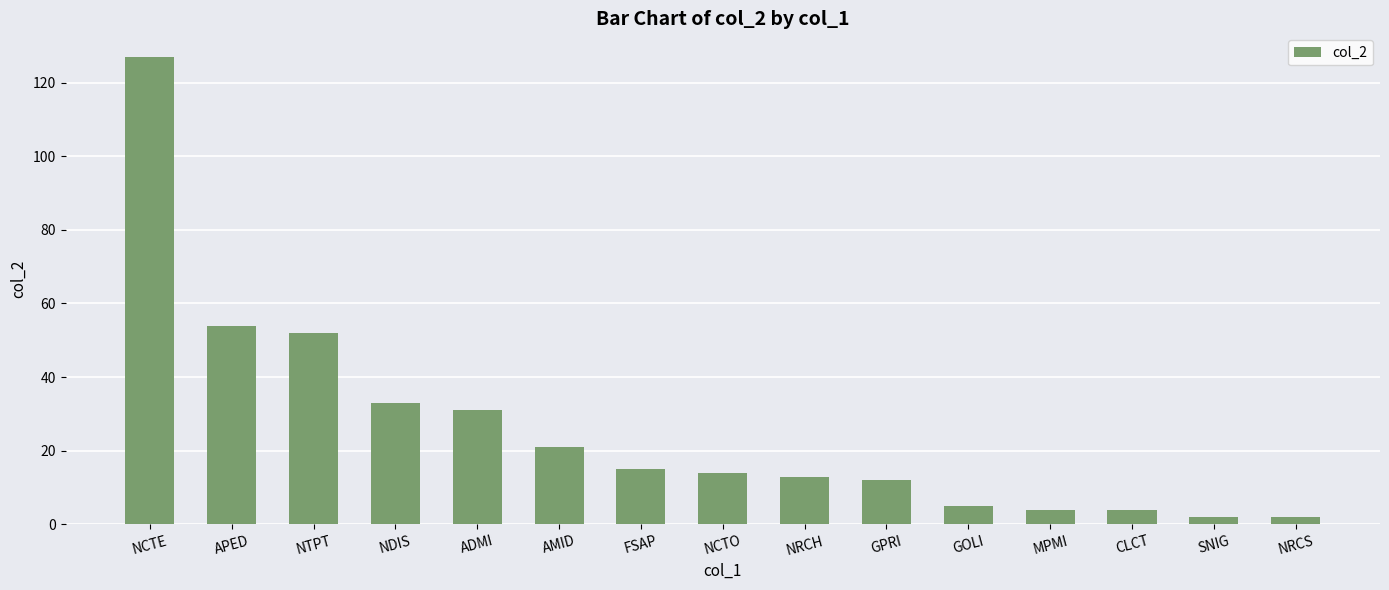

What is the average value?

26